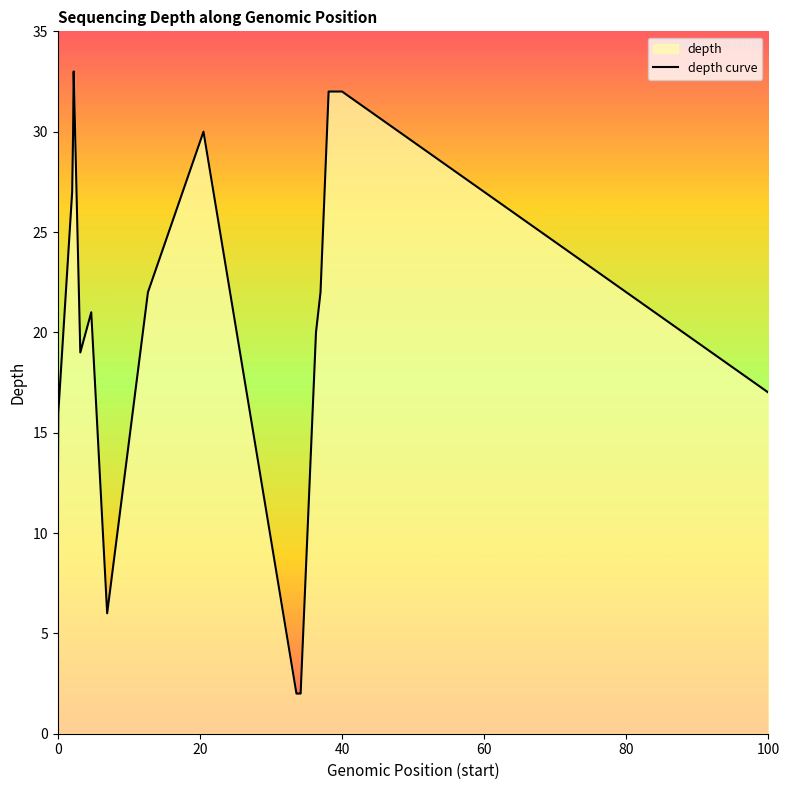

True or false: the data shows 16 at 0.

False